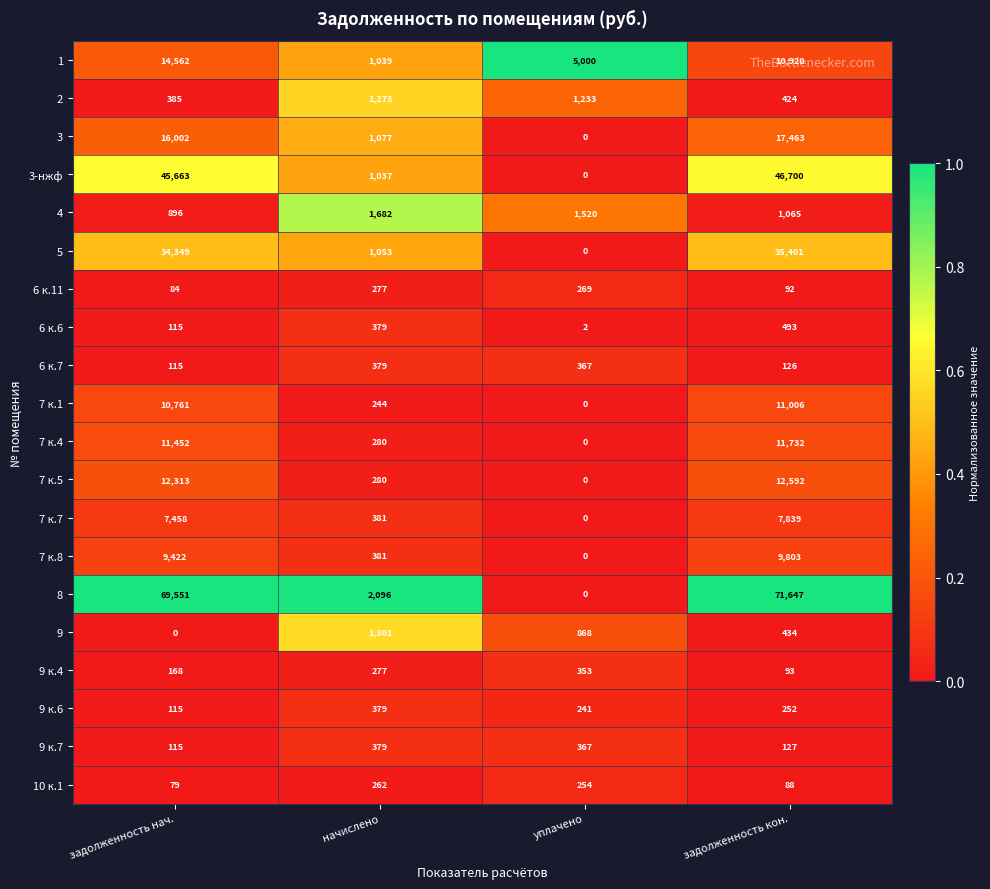

What is the sum of all 3 values?

34542